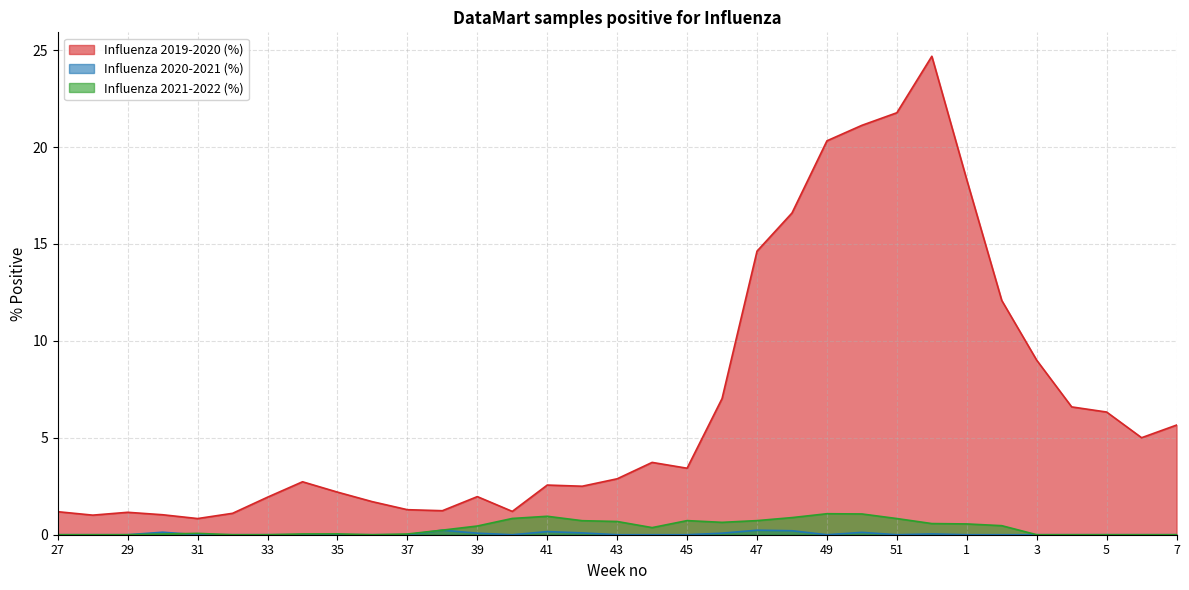

Which category has the highest value across all series?

52